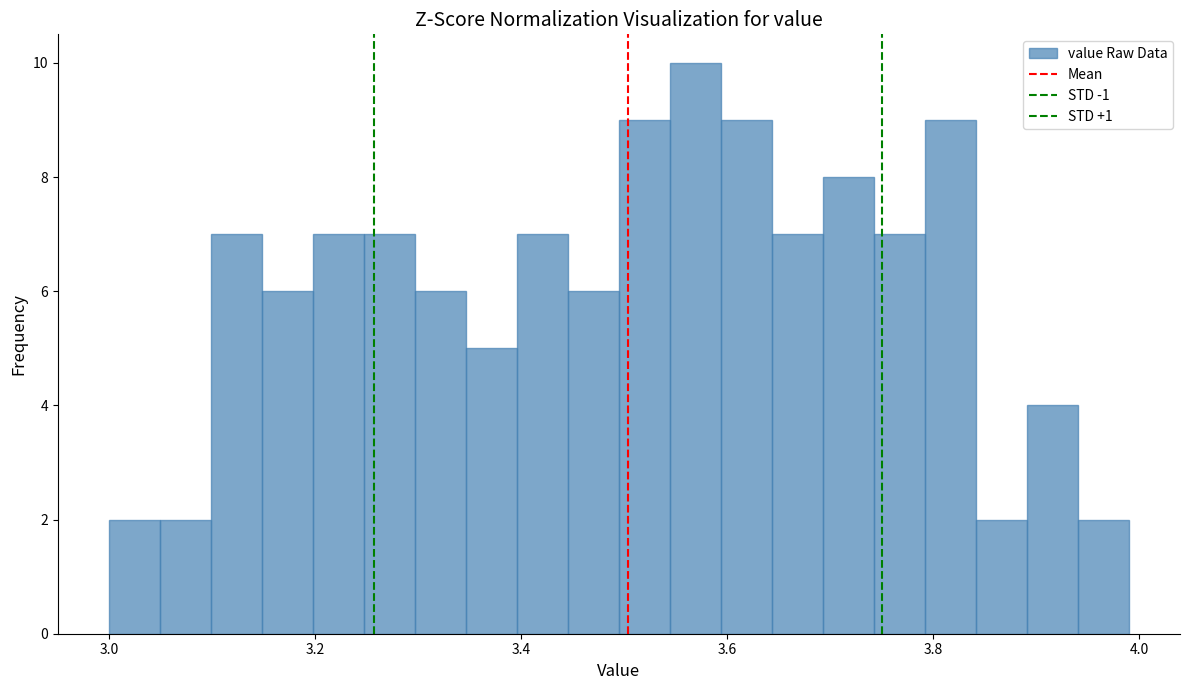

Read against the x-axis, roughly where is the centre of the tallest bar?

3.56